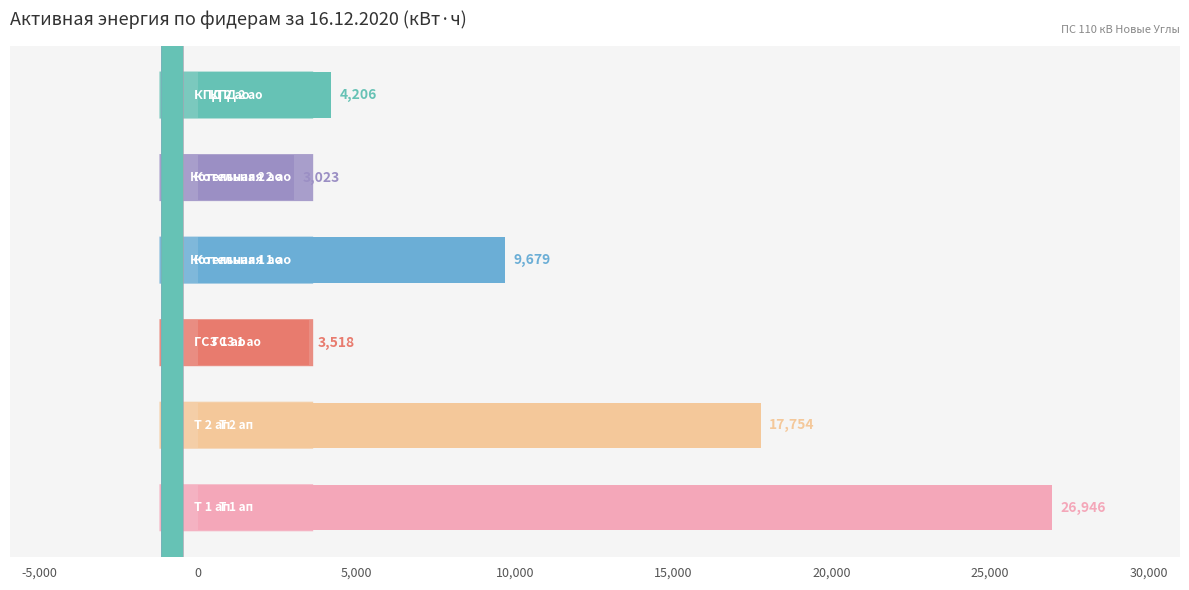

How many data points are less than 9678?

3